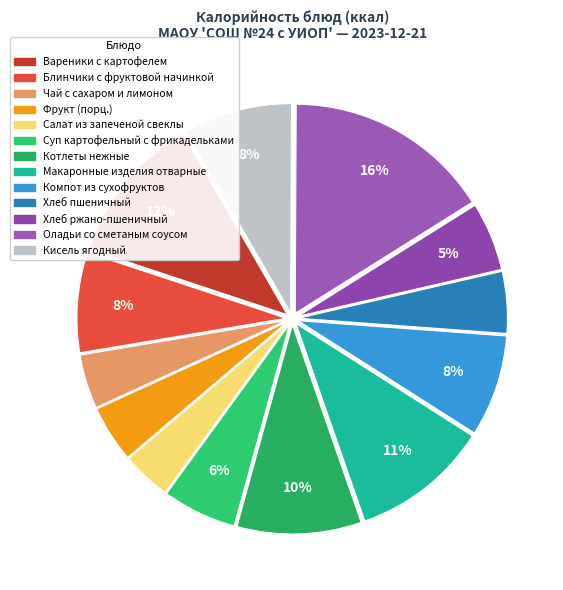

Which slice is the largest?

Оладьи со сметаным соусом